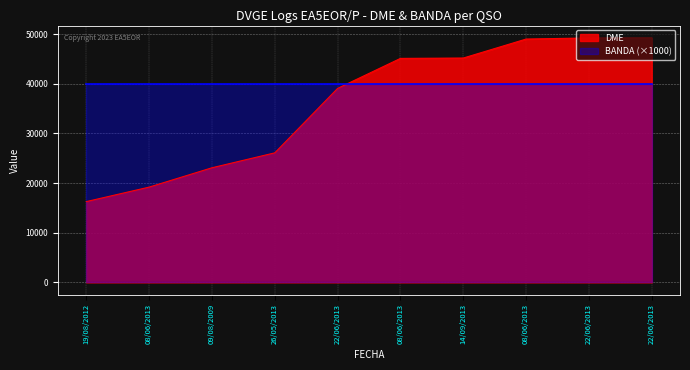

How many lines are shown in the chart?

2